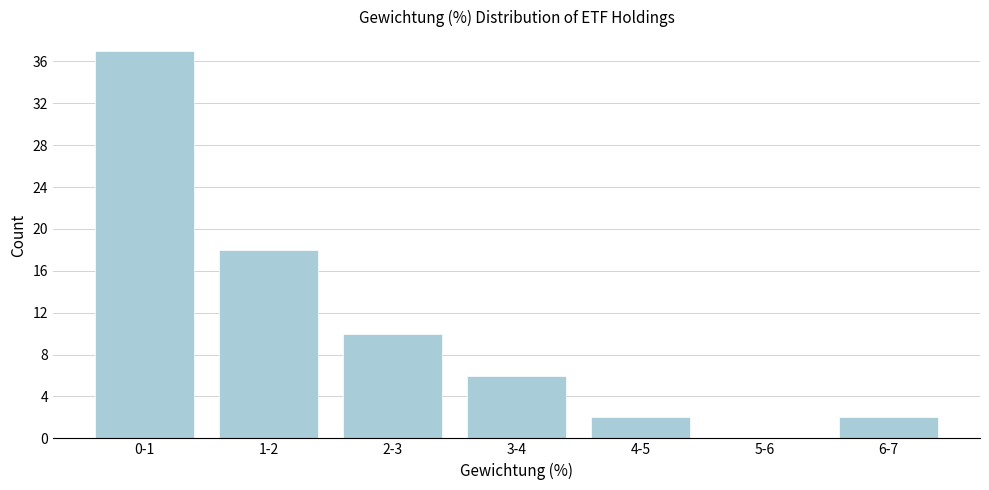

Reading left to right, extract all data points from this chart.

0-1=37	1-2=18	2-3=10	3-4=6	4-5=2	5-6=0	6-7=2